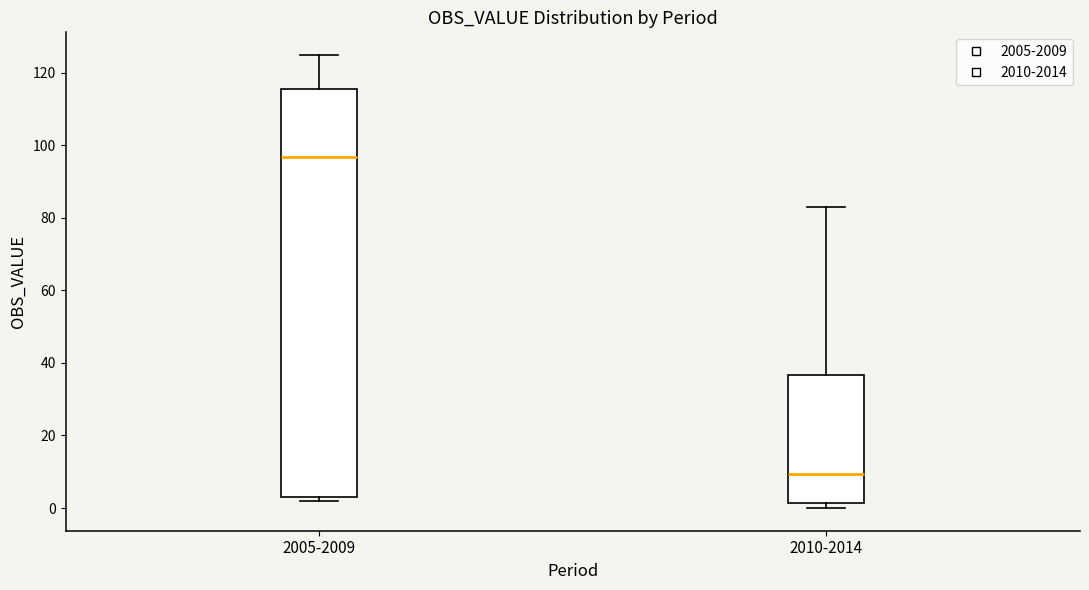

Reading left to right, read every box against the y-axis: the position of its median line, the range the box covers, and the ends of its whiskers. The values are not printed on the chart, so give them approximately, as read against the axis.

2005-2009: median 96, box 2 to 116, whiskers 2 (just below the box's lower edge) to 124
2010-2014: median 10, box 2 to 36, whiskers 0 to 82